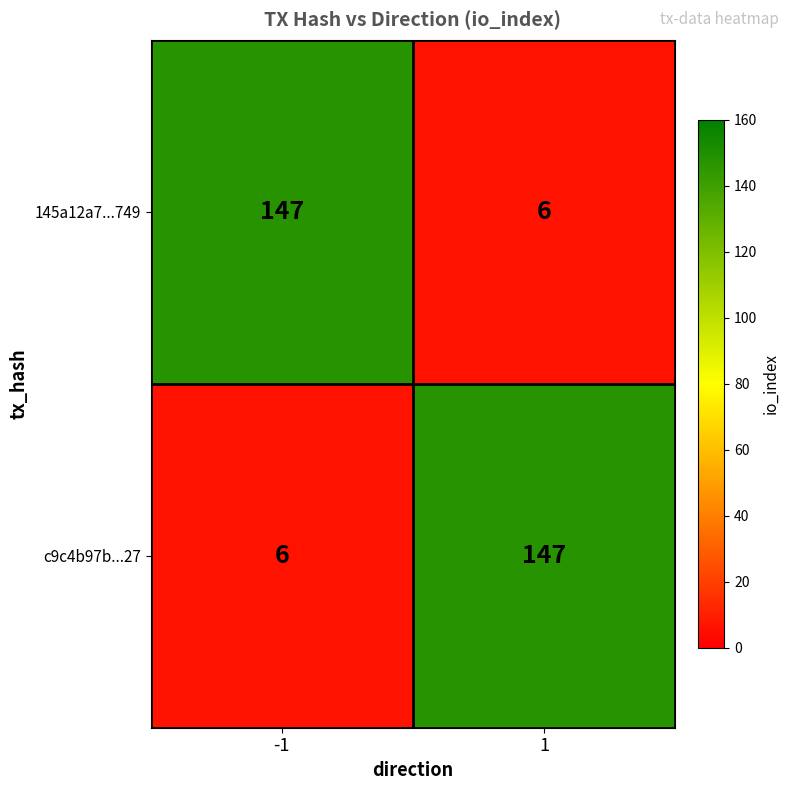

Rank the series at -1 from highest to lowest value.

145a12a7...749, c9c4b97b...27